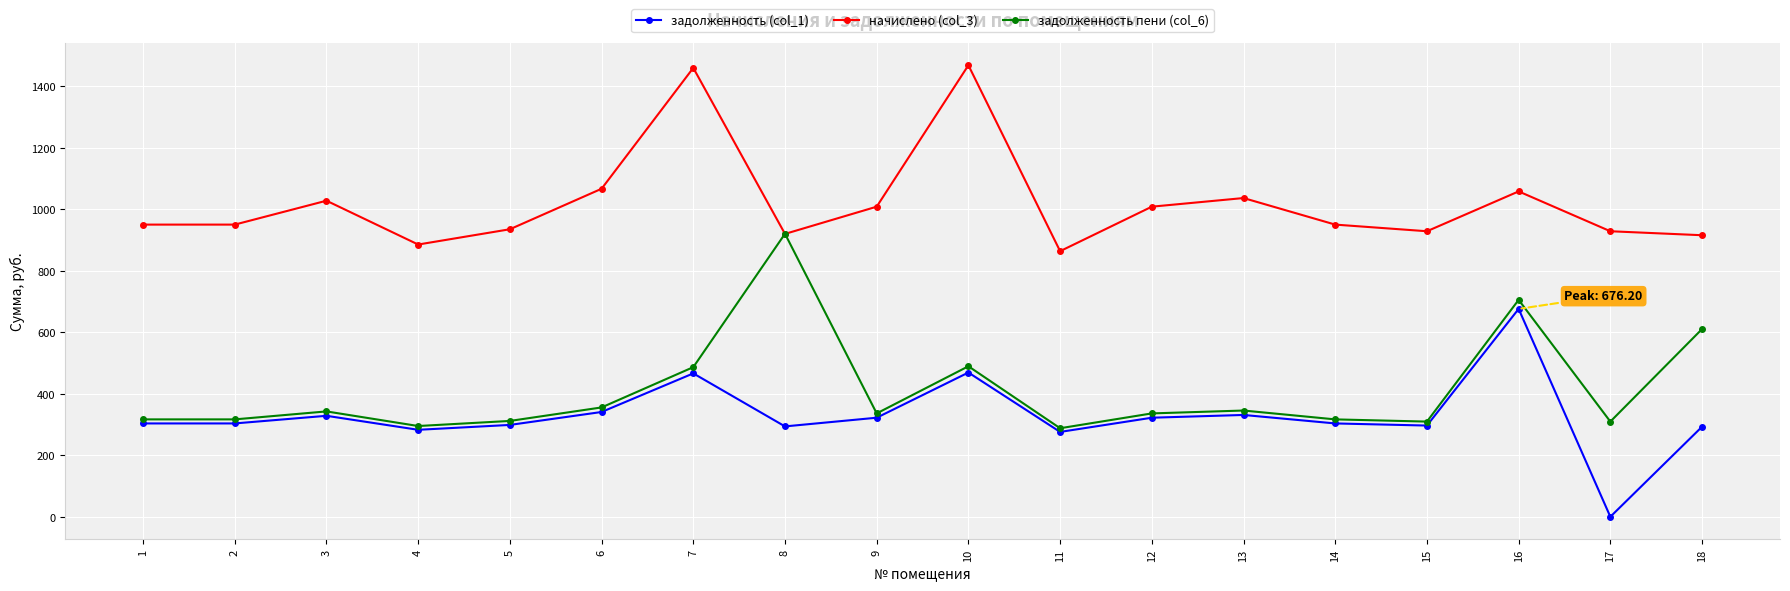

What is the total value across all series at 9?

1667.2